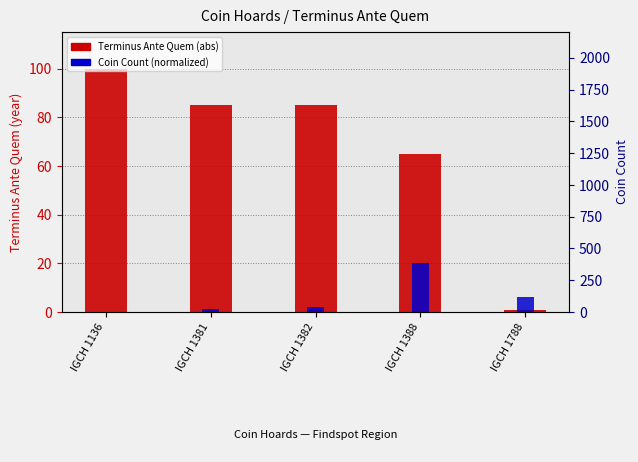

What is the approximate value of Terminus Ante Quem (abs) at IGCH 1381?

85.0